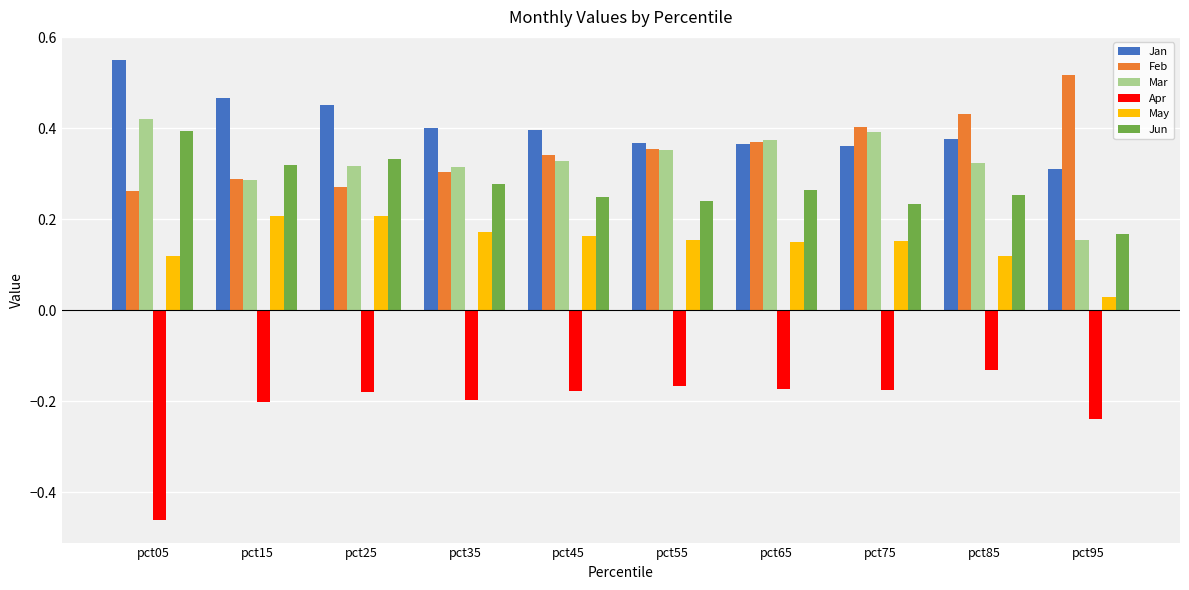

Which label corresponds to the largest value in the chart?

pct05